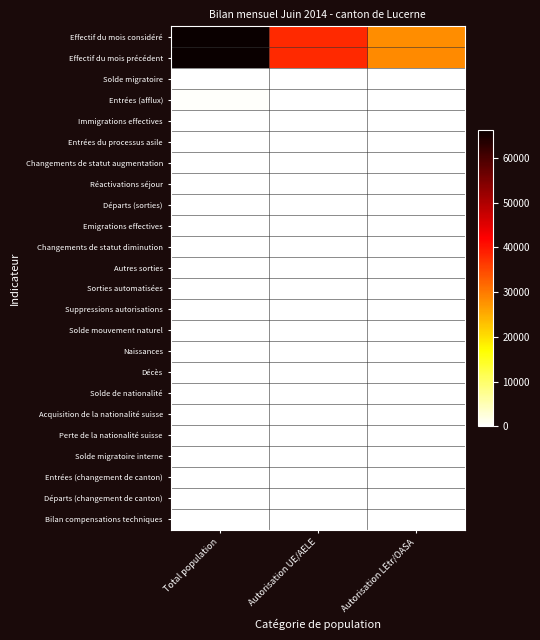

At how many categories does at least one series exceed 48292?

1